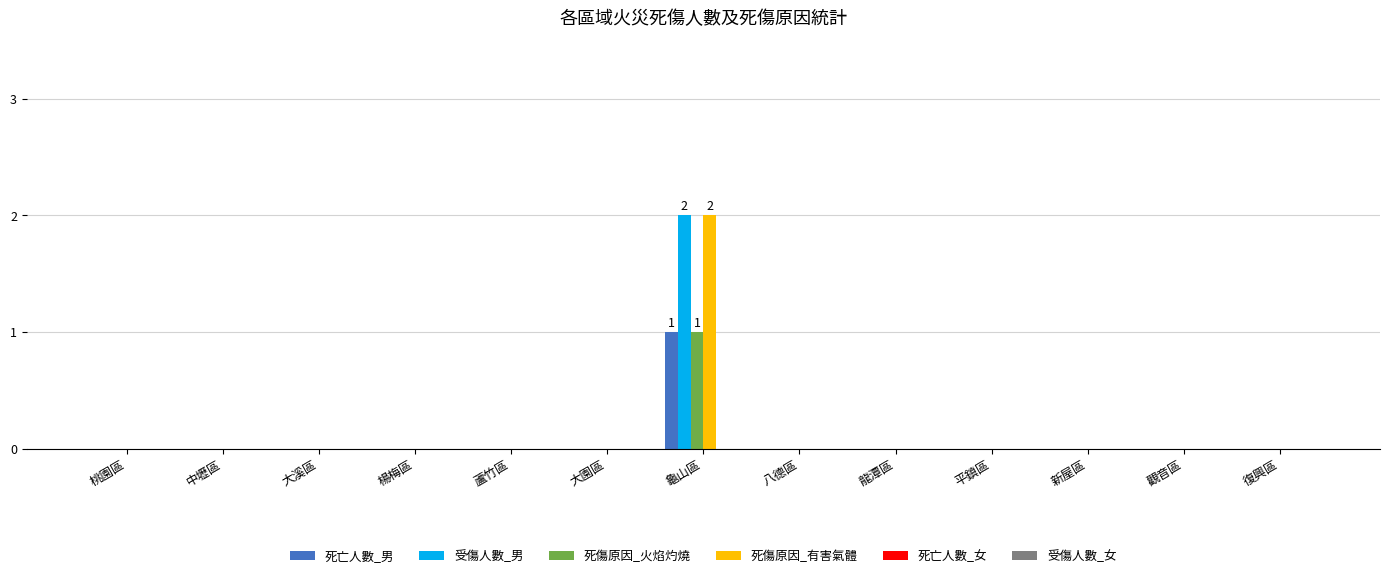

True or false: 受傷人數_男 has a value of -1 at 大園區.

False